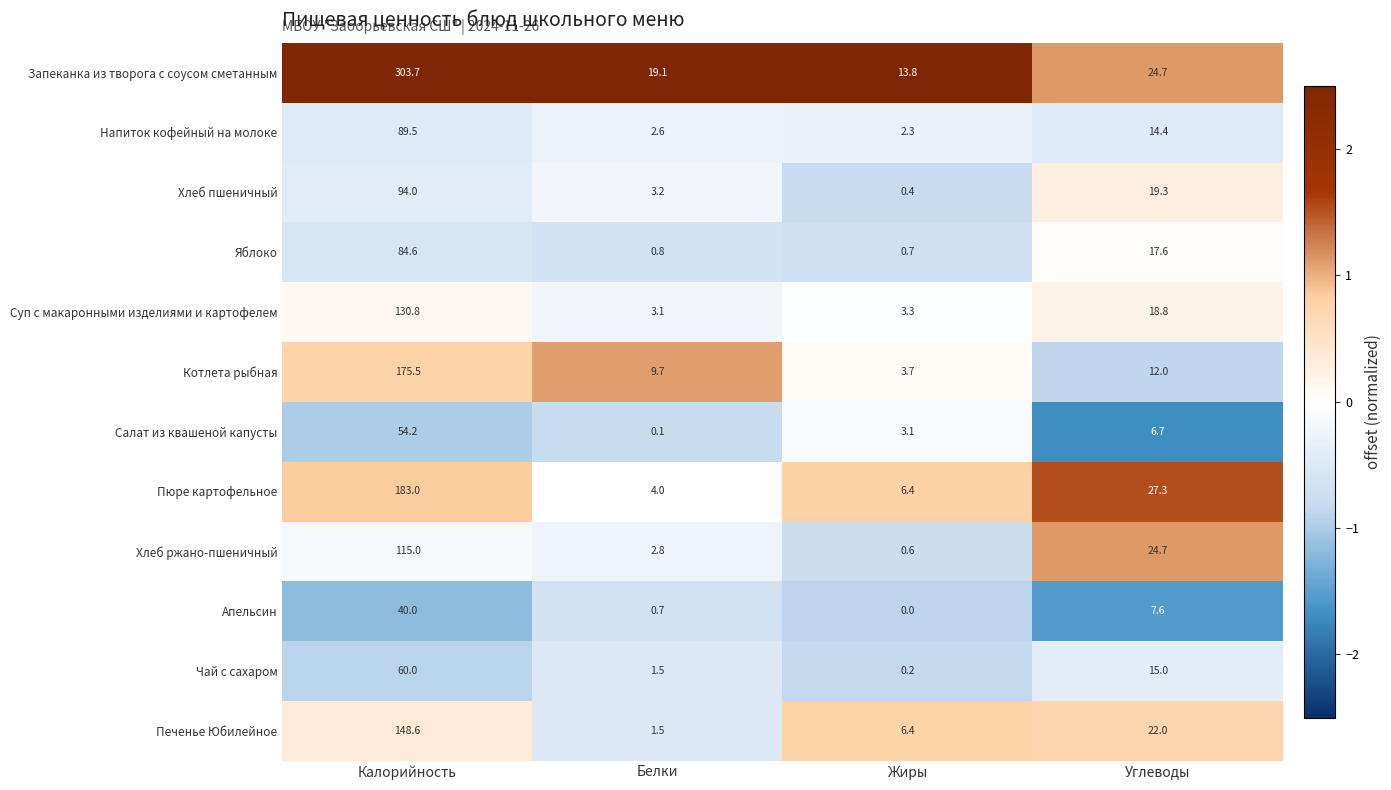

What is the sum of all Запеканка из творога с соусом сметанным values?

361.3